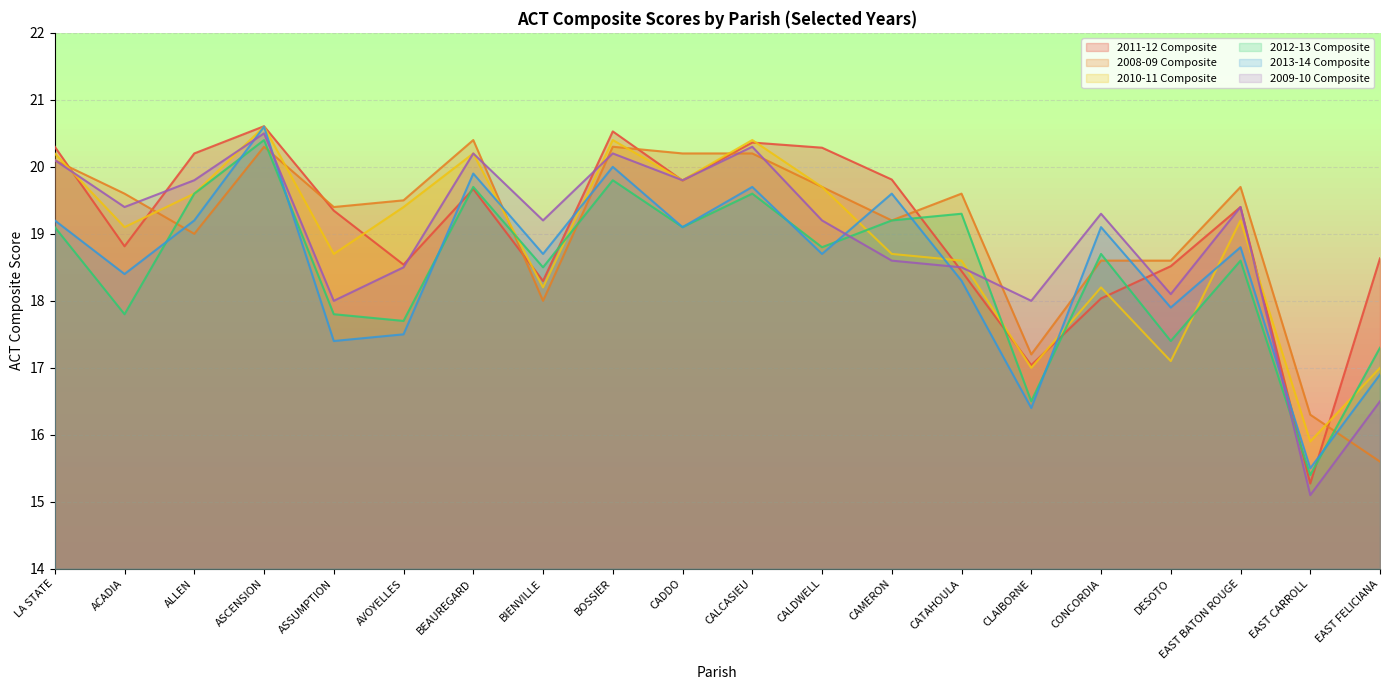

At which label is 2011-12 Composite closest to 17?

CLAIBORNE